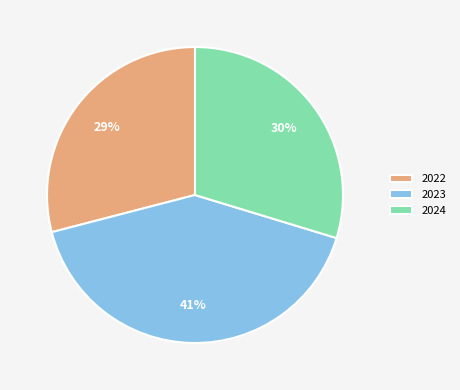

To the nearest percent, what is the combined percentage of 2022 and 2024?

59%